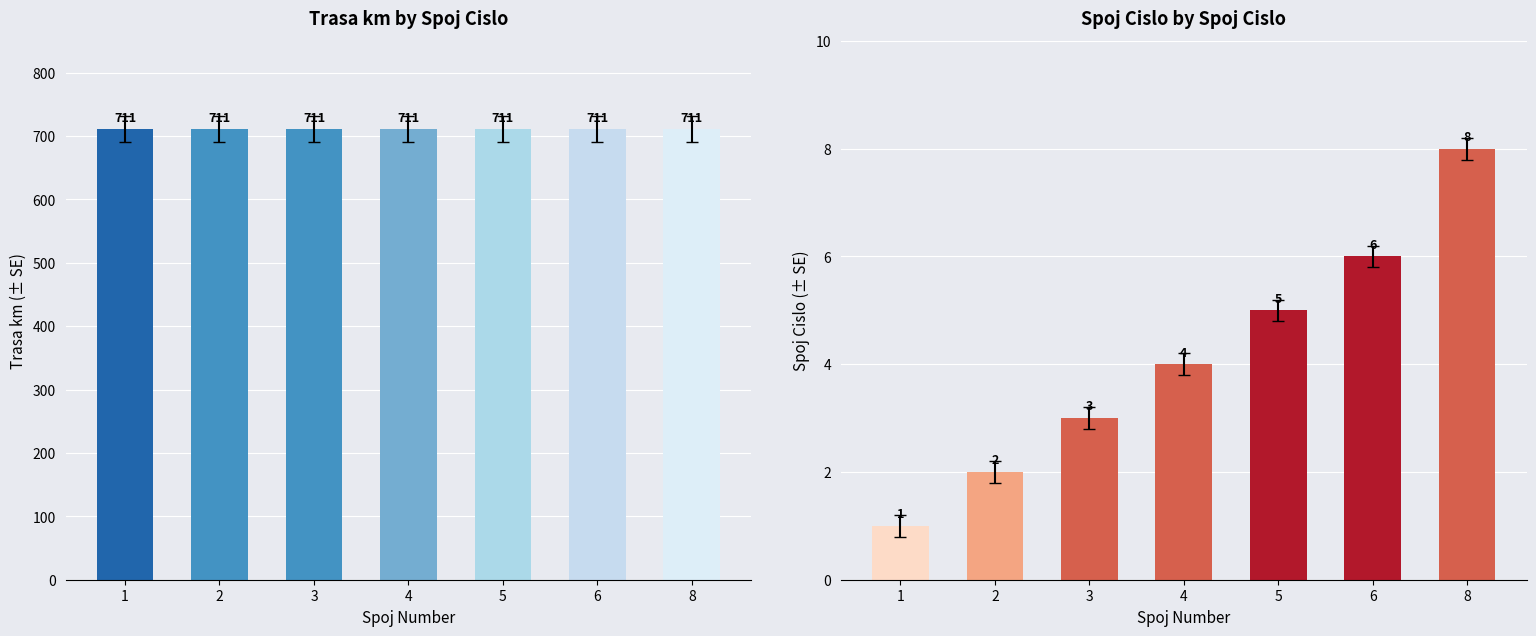

At which category is the sum across all series the highest?

8